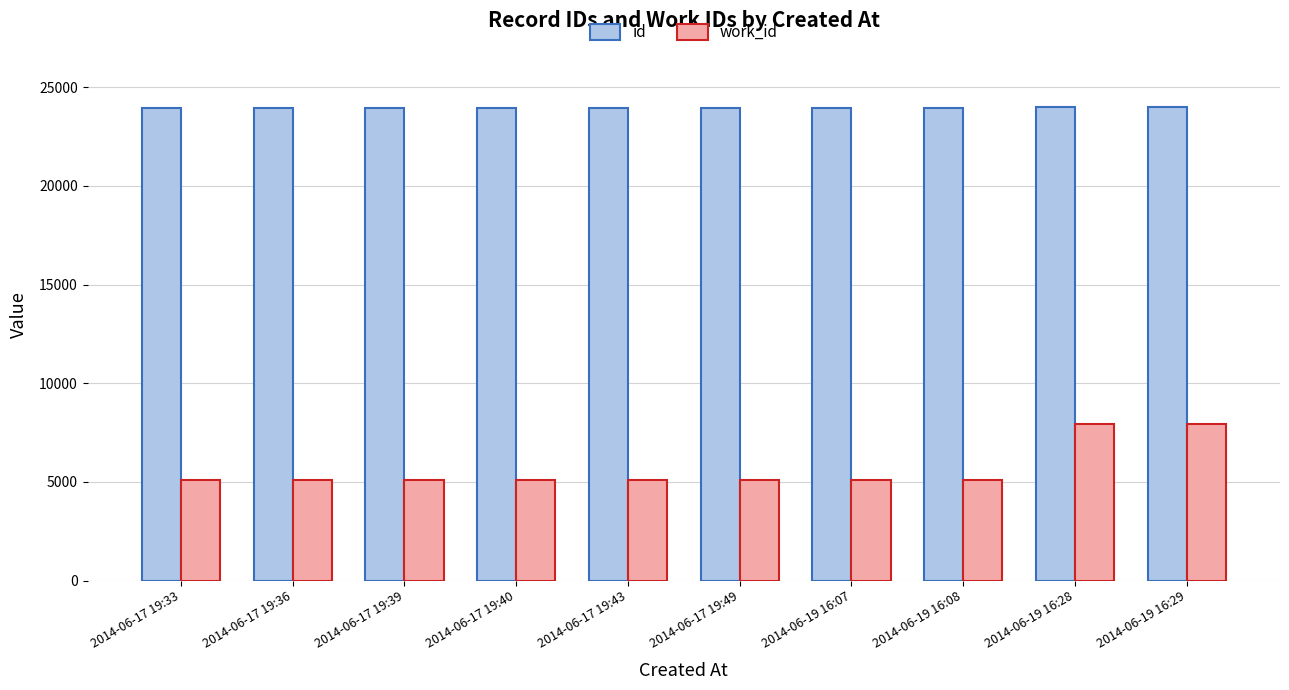

Count the number of categories in the chart.

10